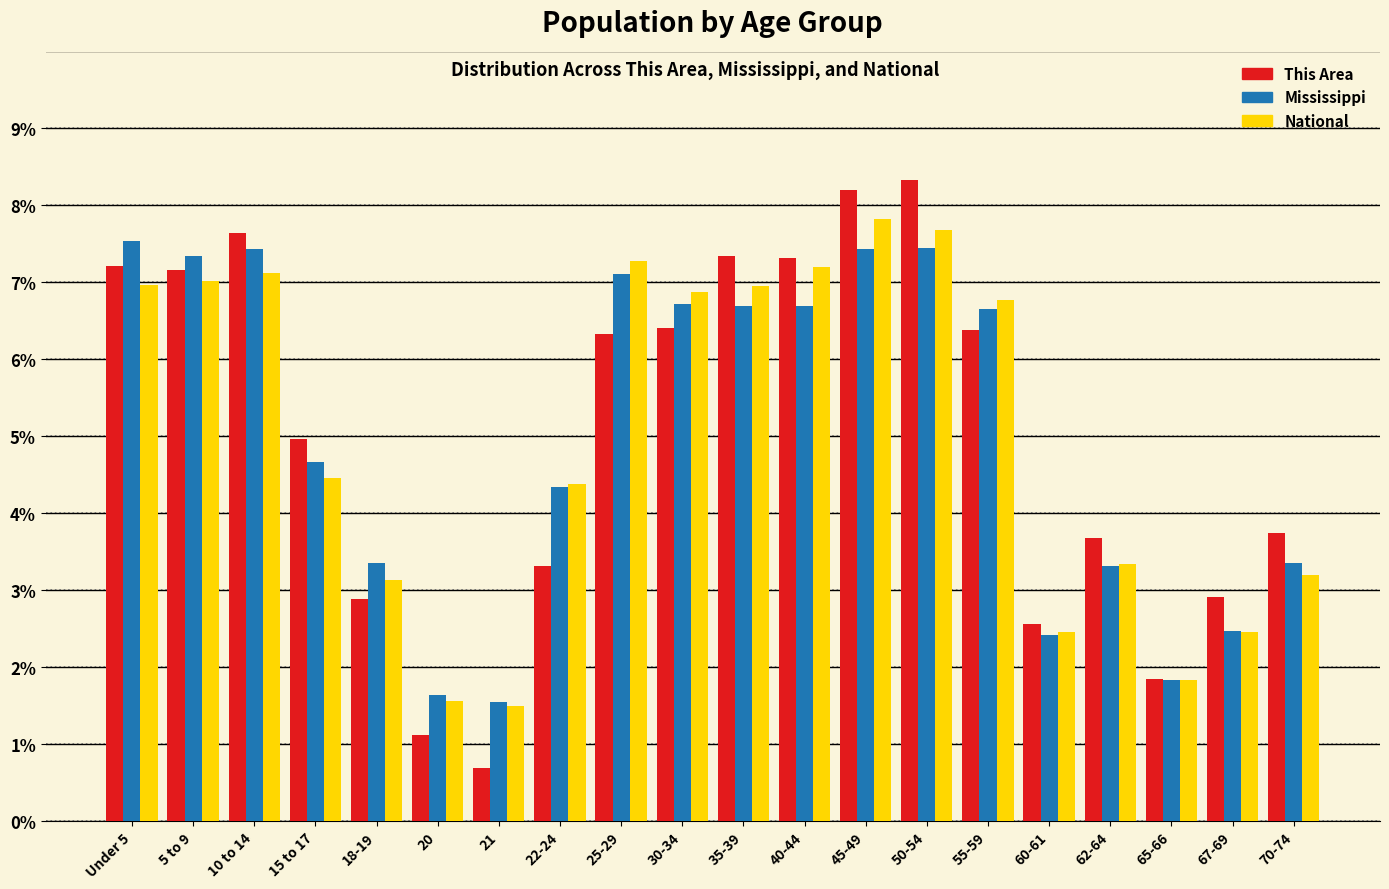

What is the total value across all series at 67-69?

7.8